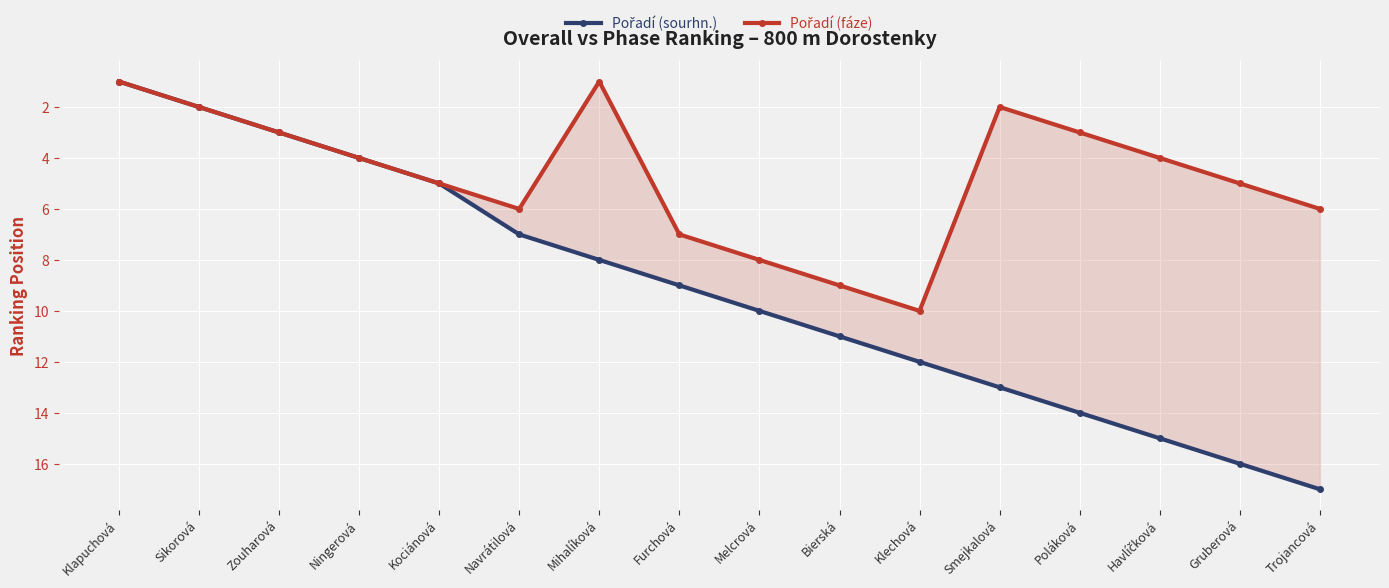

Reading left to right, list all the values displayed in this chart.

Pořadí (sourhn.): 1	2	3	4	5	7	8	9	10	11	12	13	14	15	16	17
Pořadí (fáze): 1	2	3	4	5	6	1	7	8	9	10	2	3	4	5	6